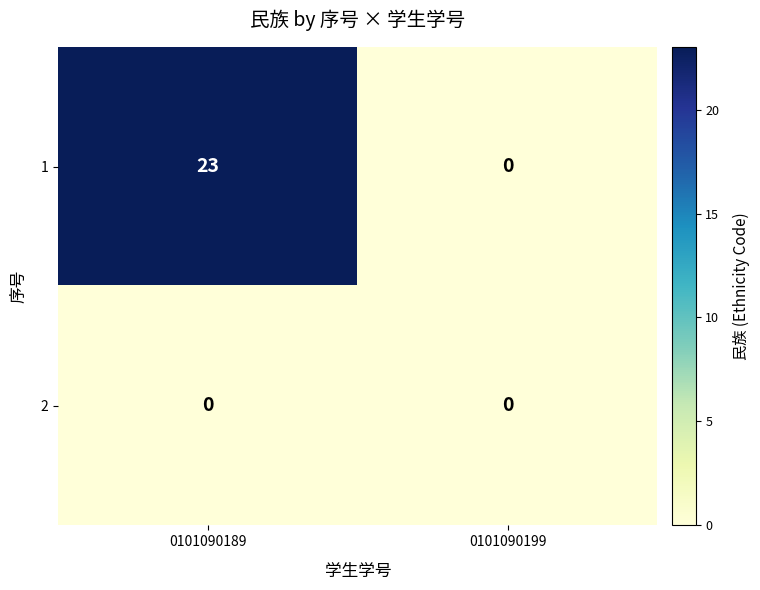

List the series in order of their overall mean, lowest first.

2, 1